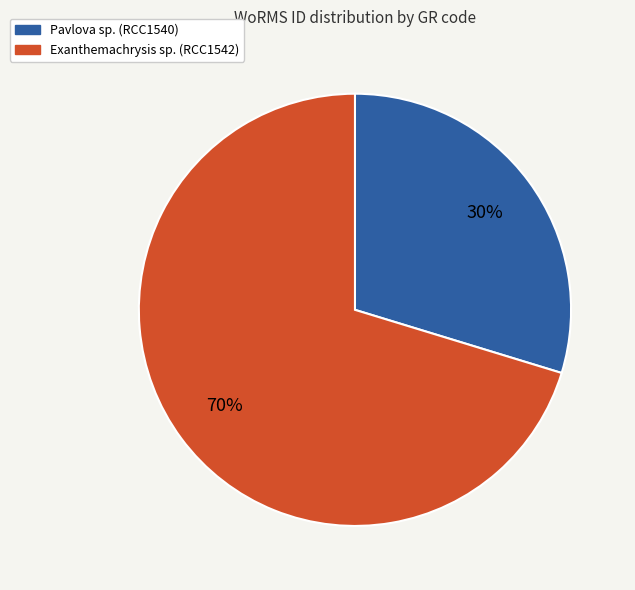

Count the number of slices in the pie.

2